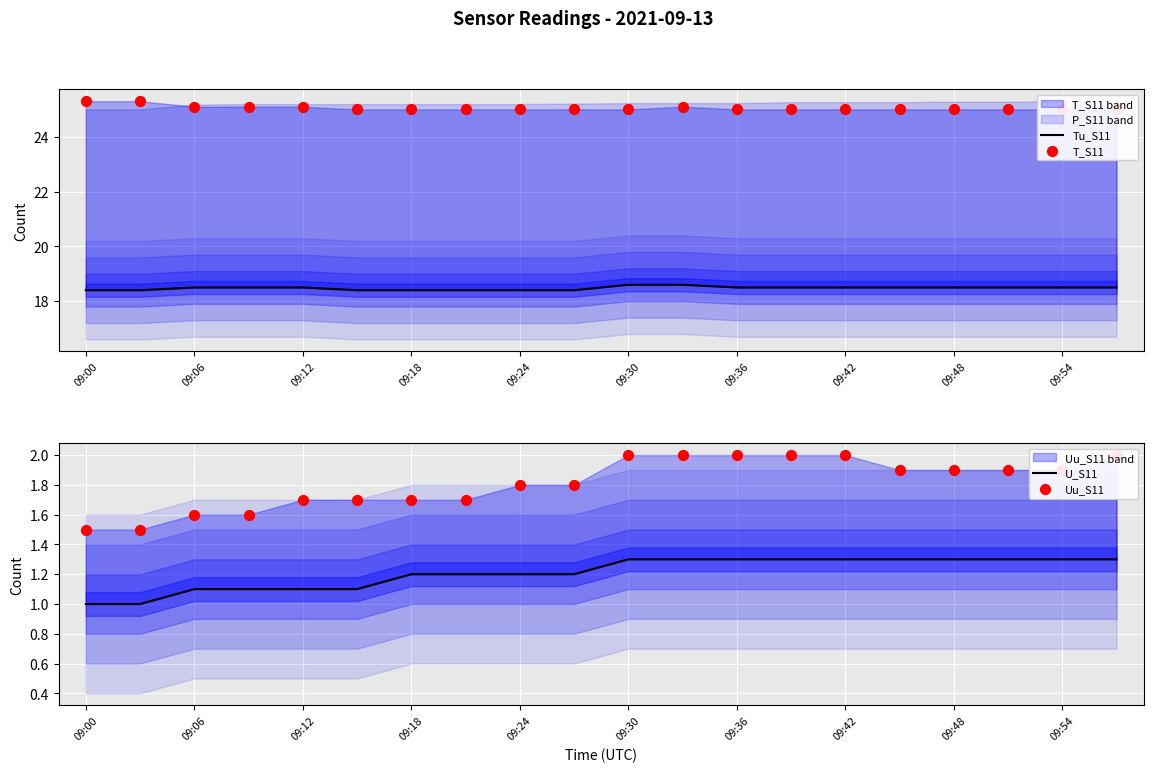

At which category is the sum across all series the highest?

11